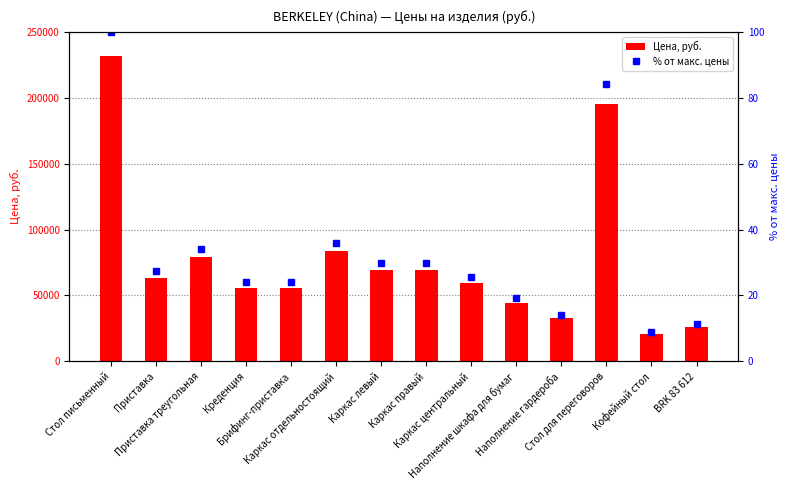

What is the difference between the Цена, руб. values at Стол письменный and Наполнение гардероба?

198954.0